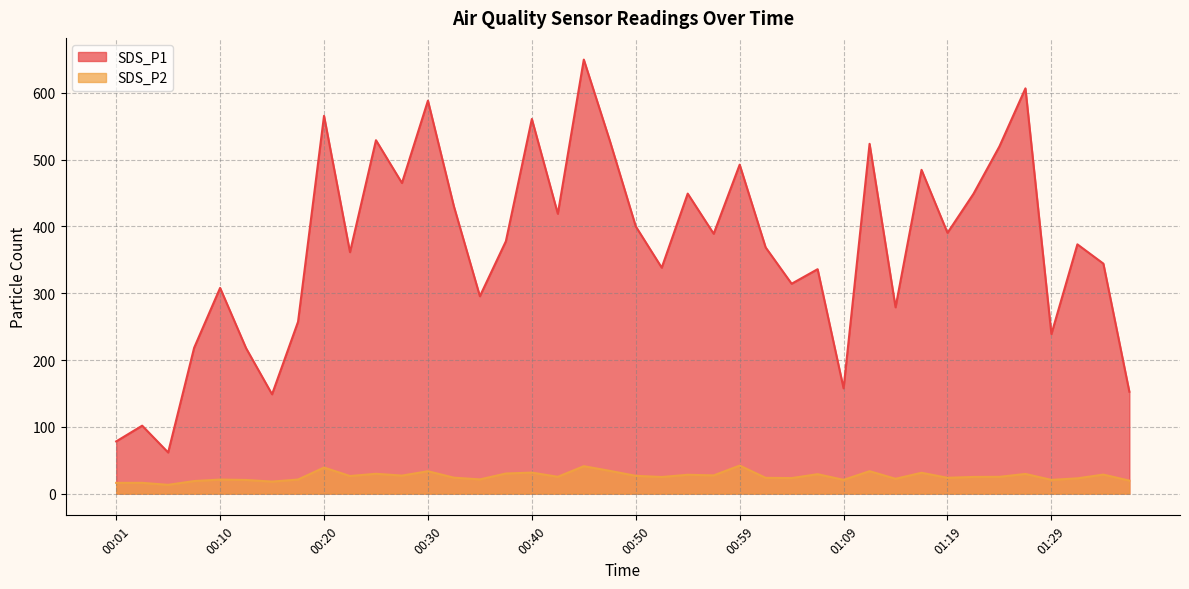

Reading left to right, what are all the values shown in this chart?

SDS_P1: 00:01=78.2	00:03=101.8	00:06=61.6	00:08=218.3	00:10=308.0	00:13=217.8	00:15=148.7	00:18=257.3	00:20=565.6	00:23=361.5	00:25=529.1	00:28=465.0	00:30=588.3	00:32=430.1	00:35=295.6	00:37=377.8	00:40=560.9	00:42=419.0	00:45=649.8	00:47=528.5	00:50=400.1	00:52=338.3	00:54=449.2	00:57=389.1	00:59=492.5	01:02=368.6	01:04=314.2	01:07=336.0	01:09=157.7	01:12=523.7	01:14=278.9	01:16=484.7	01:19=390.4	01:22=448.9	01:24=519.9	01:26=606.7	01:29=238.9	01:31=373.2	01:34=344.4	01:36=152.6
SDS_P2: 00:01=16.1	00:03=16.2	00:06=13.2	00:08=18.9	00:10=21.1	00:13=20.5	00:15=18.1	00:18=21.1	00:20=39.1	00:23=26.4	00:25=29.7	00:28=27.0	00:30=33.5	00:32=23.9	00:35=21.3	00:37=30.1	00:40=31.5	00:42=25.2	00:45=41.1	00:47=34.1	00:50=26.7	00:52=24.9	00:54=28.2	00:57=27.3	00:59=42.0	01:02=23.6	01:04=23.3	01:07=29.1	01:09=20.6	01:12=33.6	01:14=22.2	01:16=31.2	01:19=23.7	01:22=25.0	01:24=25.2	01:26=29.5	01:29=20.6	01:31=22.9	01:34=28.5	01:36=19.5